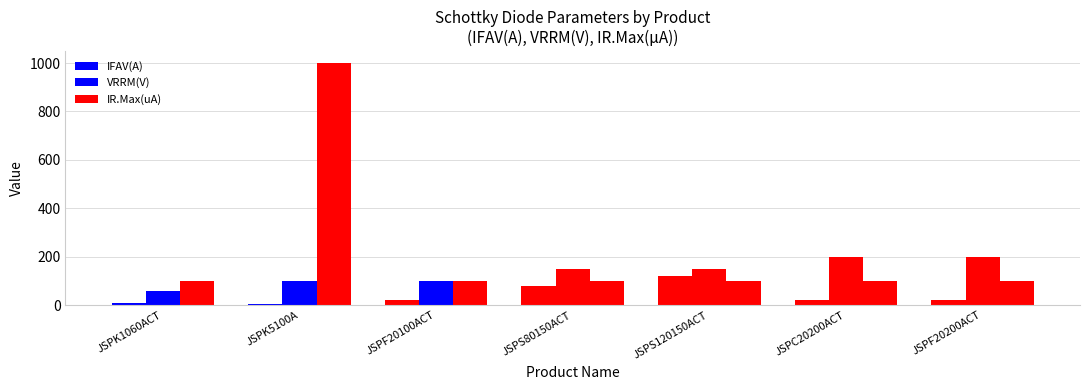

List the series in order of their overall mean, highest first.

IR.Max(uA), VRRM(V), IFAV(A)